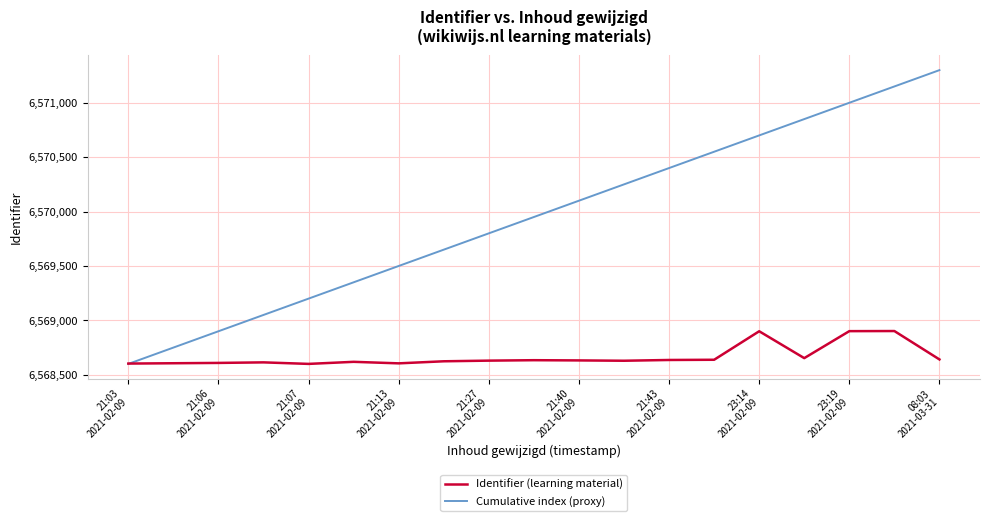

What is the maximum value for Cumulative index (proxy)?

6571301